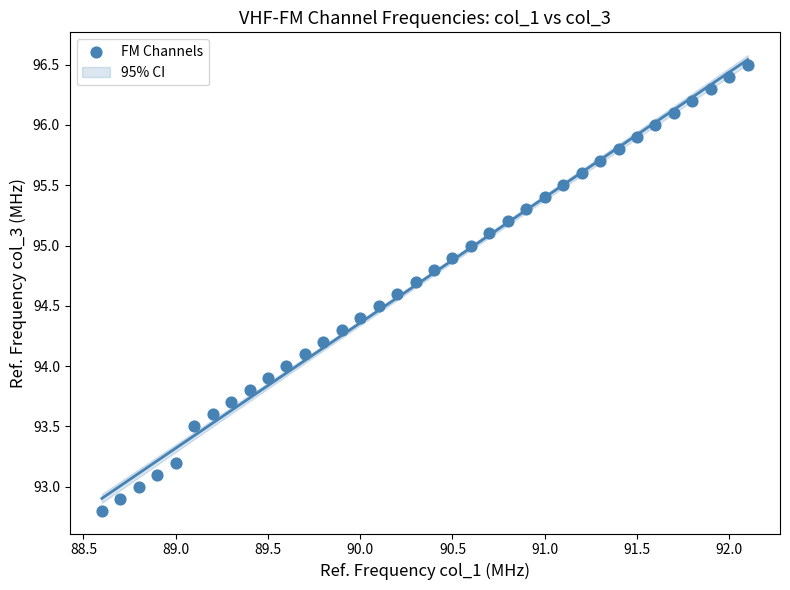

What is the range of Y values (max minus min)?

3.7